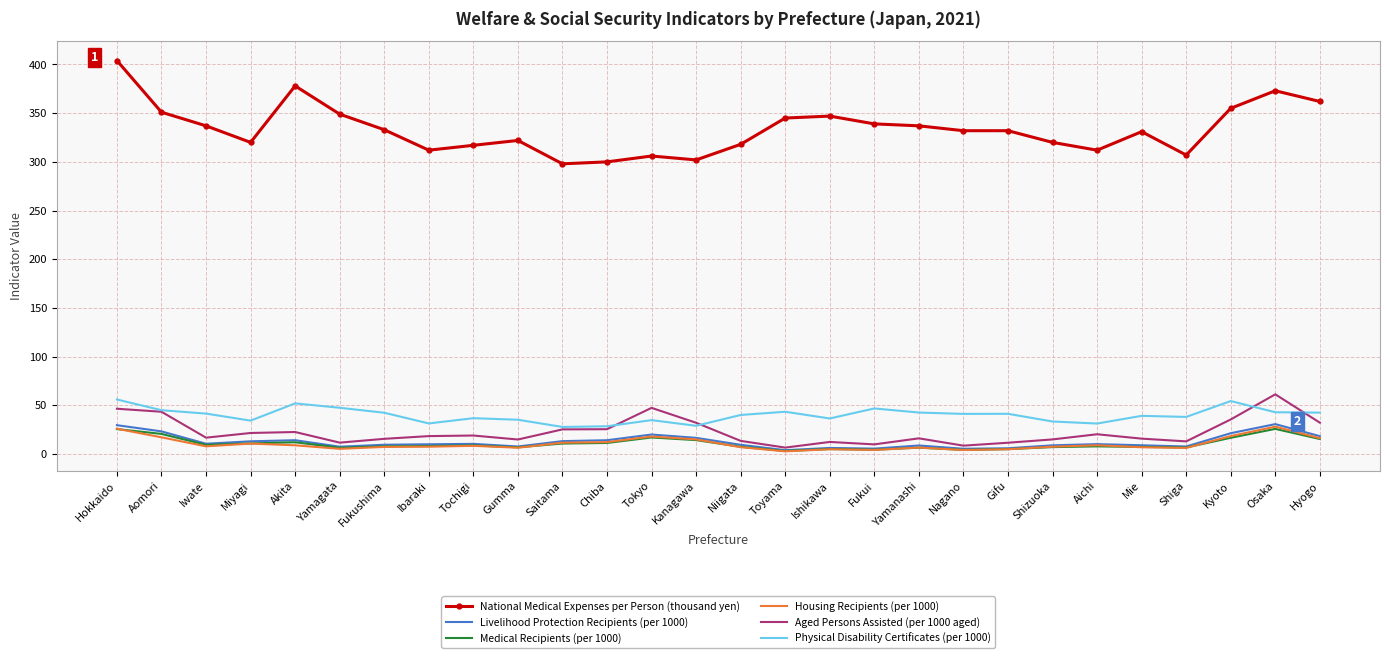

Which series has the largest range (max minus min)?

National Medical Expenses per Person (thousand yen)